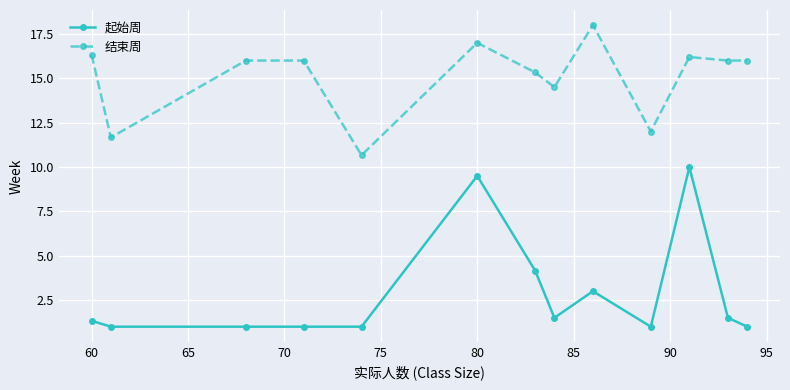

At how many categories does at least one series exceed 7?

13